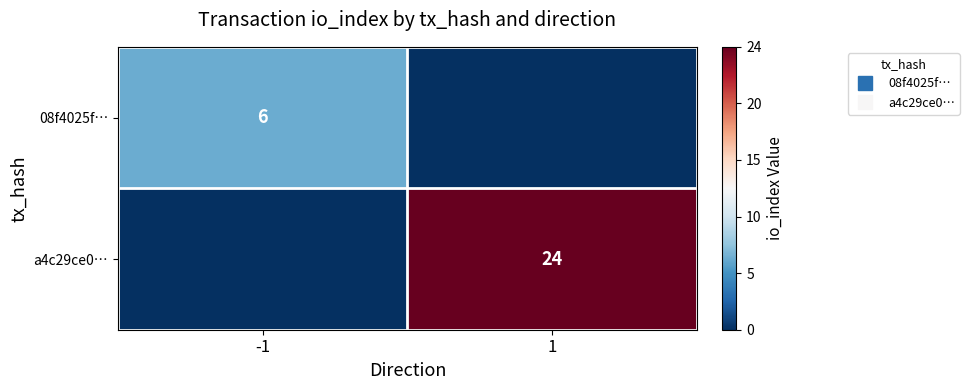

Which category has the highest value in the 08f4025f… series?

-1